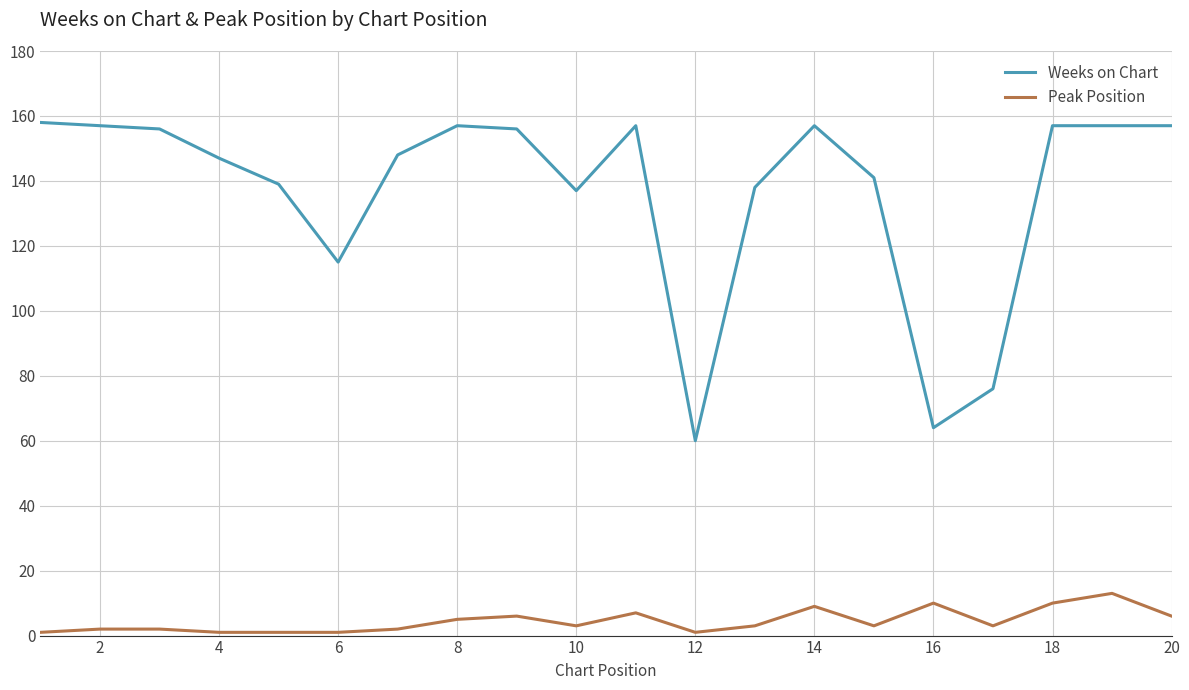

True or false: Weeks on Chart has more than 2 interior local peaks.

True